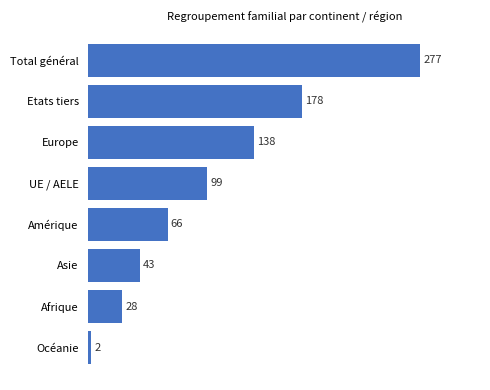

Reading top to bottom, extract all data points from this chart.

Total général=277	Etats tiers=178	Europe=138	UE / AELE=99	Amérique=66	Asie=43	Afrique=28	Océanie=2